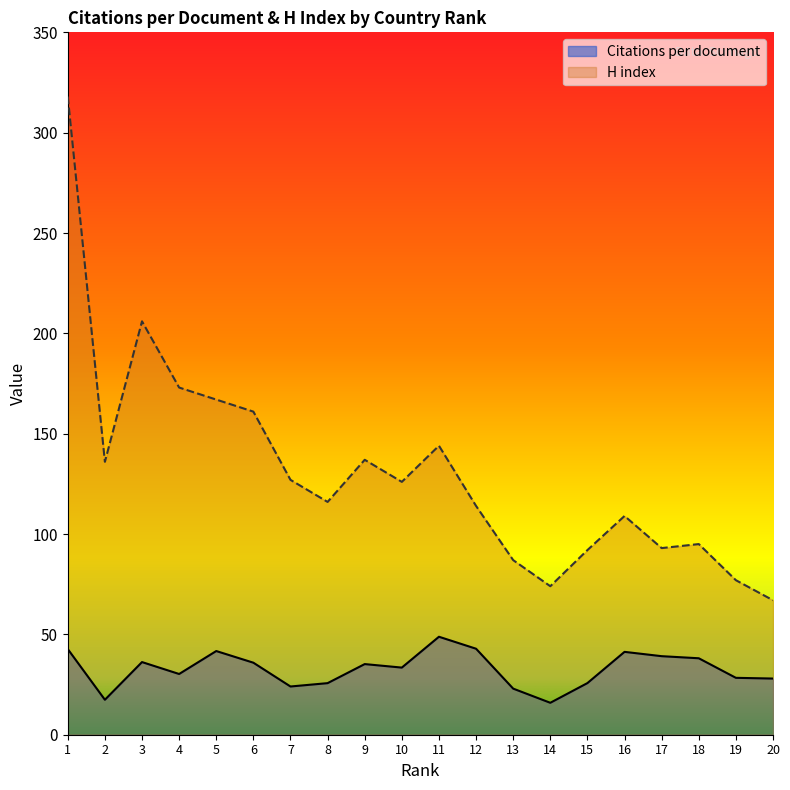

Which series has the largest total across all categories?

H index